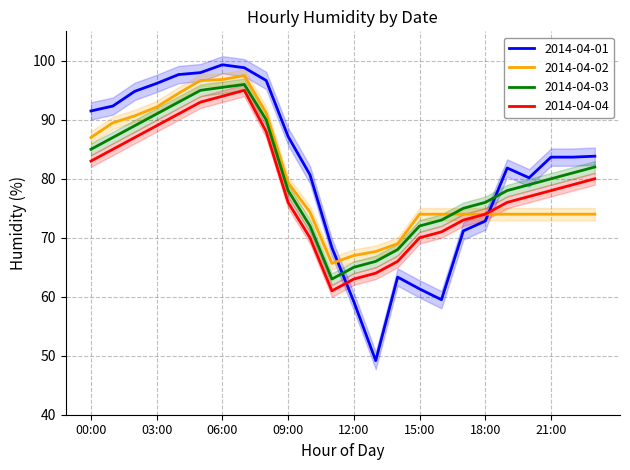

Rank the categories by 2014-04-01 value from highest to lowest.

06:00, 07:00, 05:00, 04:00, 08:00, 03:00, 02:00, 01:00, 00:00, 09:00, 23:00, 21:00, 22:00, 19:00, 10:00, 20:00, 18:00, 17:00, 11:00, 14:00, 15:00, 16:00, 12:00, 13:00